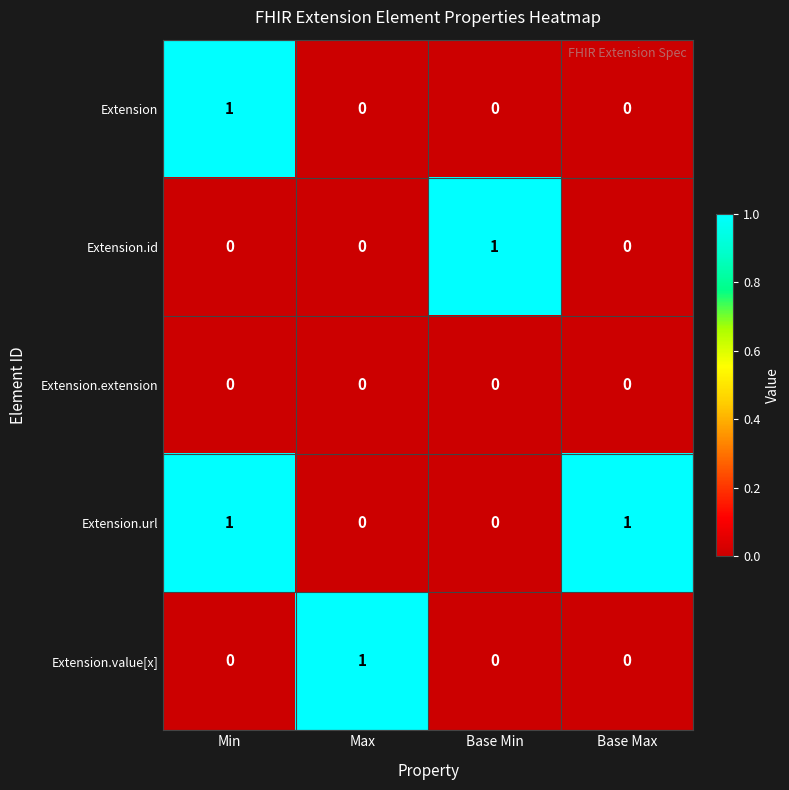

How many Extension.value[x] values are between 0 and 1?

4